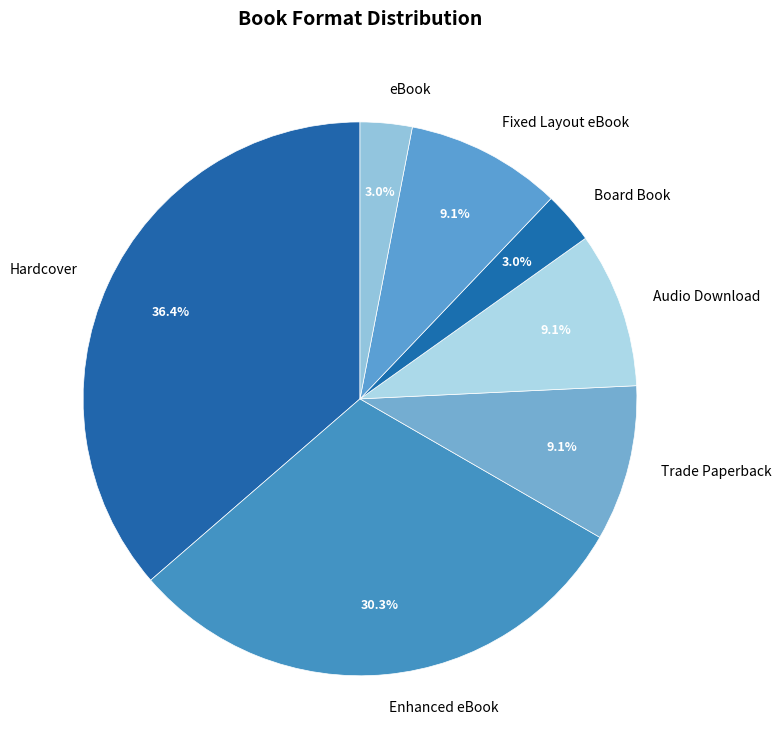

To the nearest percent, what is the difference between the largest and smallest slice percentages?

33%